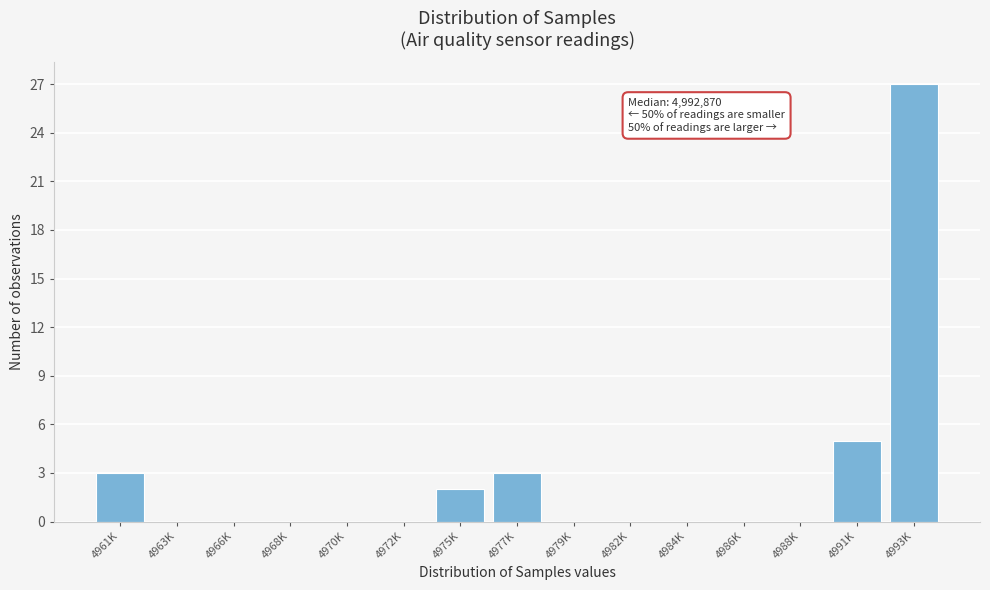

Reading right to left, list all the values displayed in this chart.

4993K=27	4991K=5	4988K=0	4986K=0	4984K=0	4982K=0	4979K=0	4977K=3	4975K=2	4972K=0	4970K=0	4968K=0	4966K=0	4963K=0	4961K=3